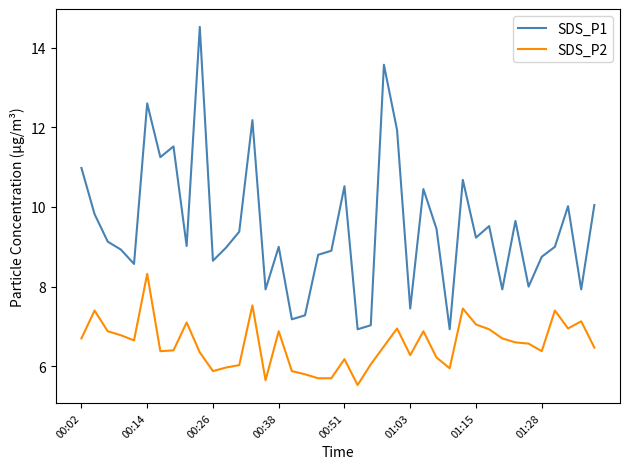

Rank the series by their average value, from lowest to highest.

SDS_P2, SDS_P1